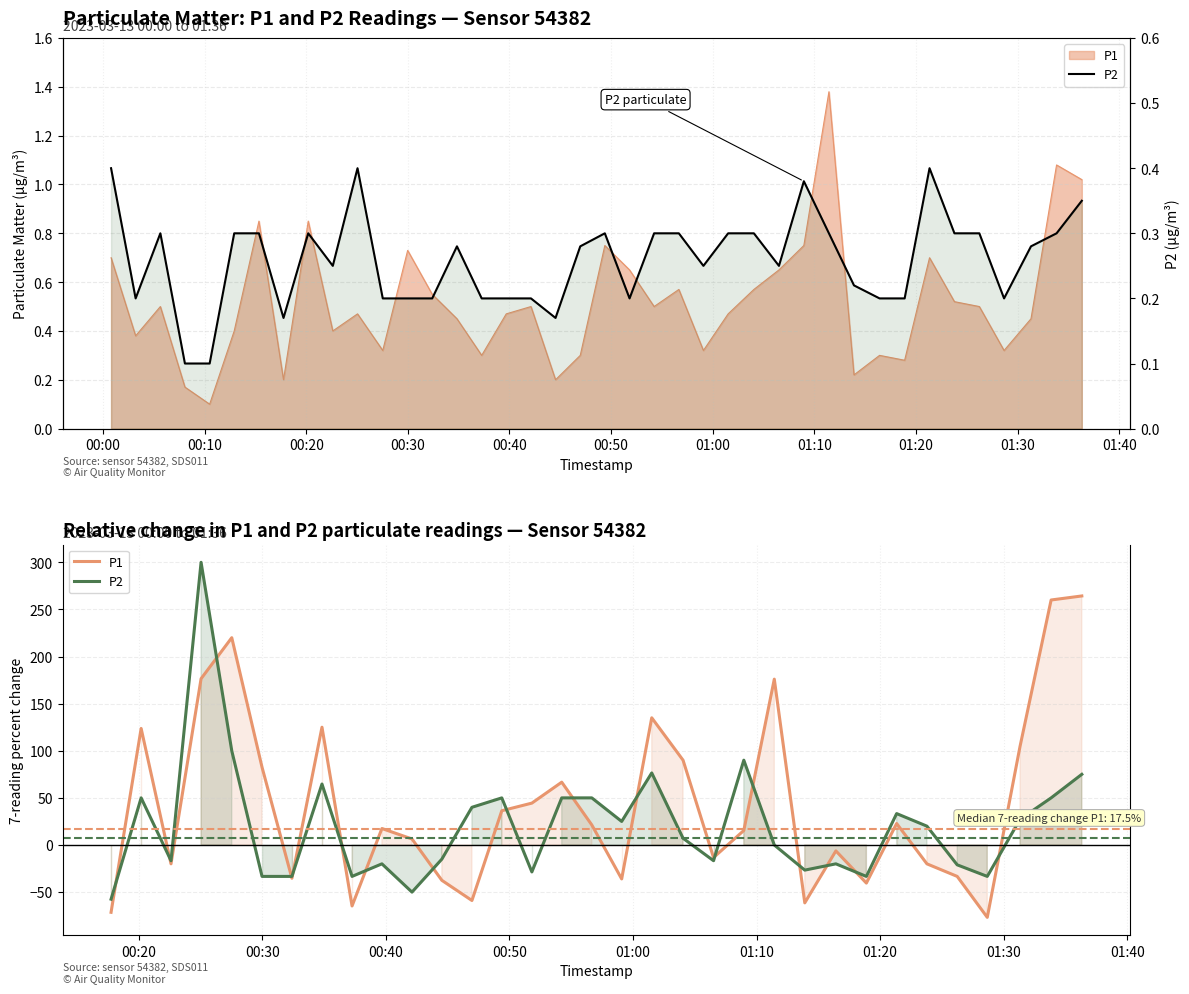

What is the value of the P2 point at the 21st from the left?

0.3